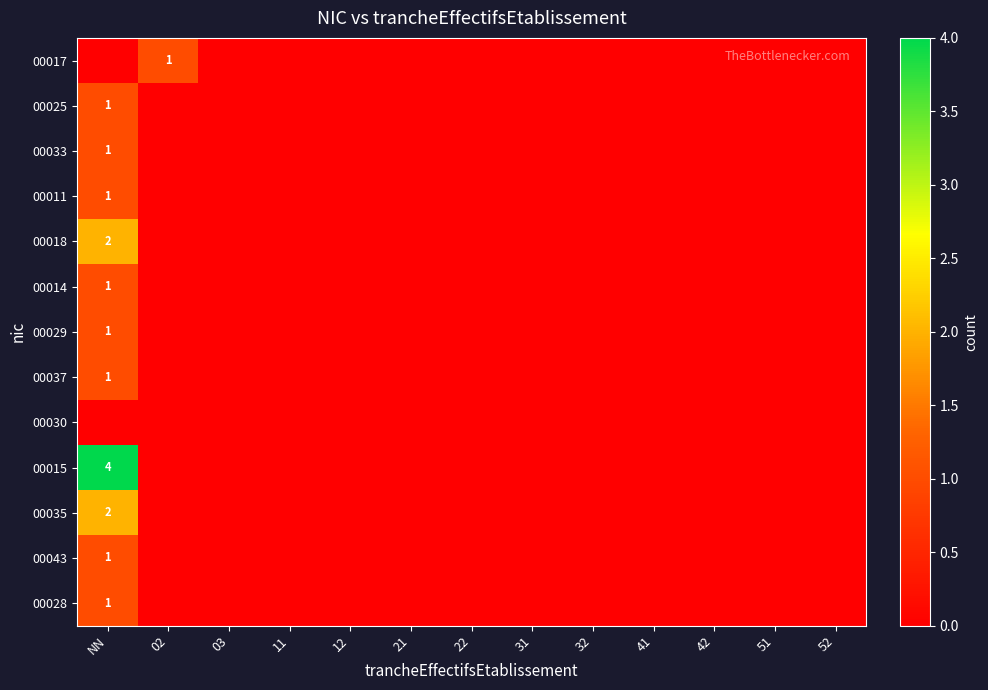

Between 11 and 51, which is larger?

11